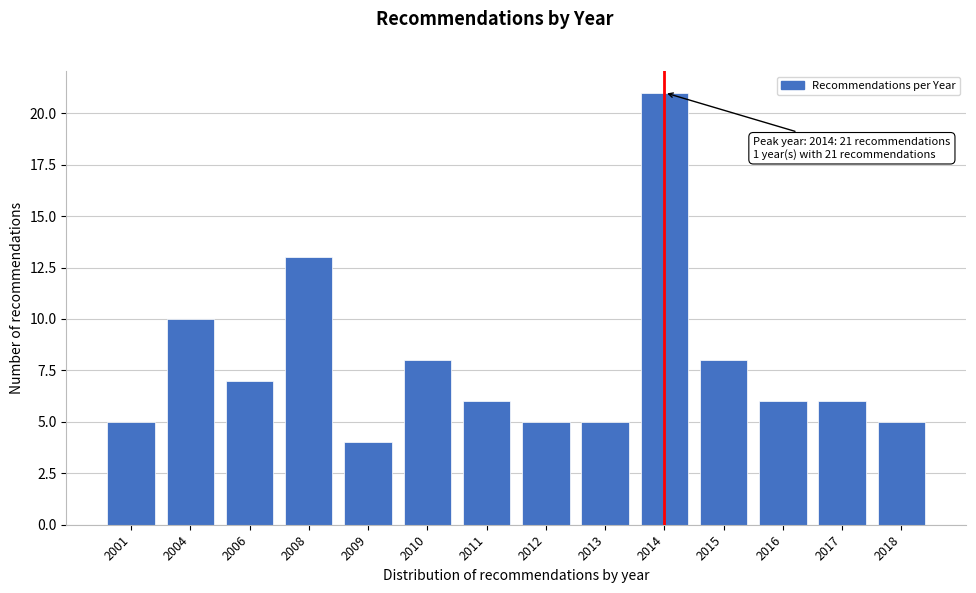

Reading right to left, transcribe all the data shown in this chart.

2018=5	2017=6	2016=6	2015=8	2014=21	2013=5	2012=5	2011=6	2010=8	2009=4	2008=13	2006=7	2004=10	2001=5